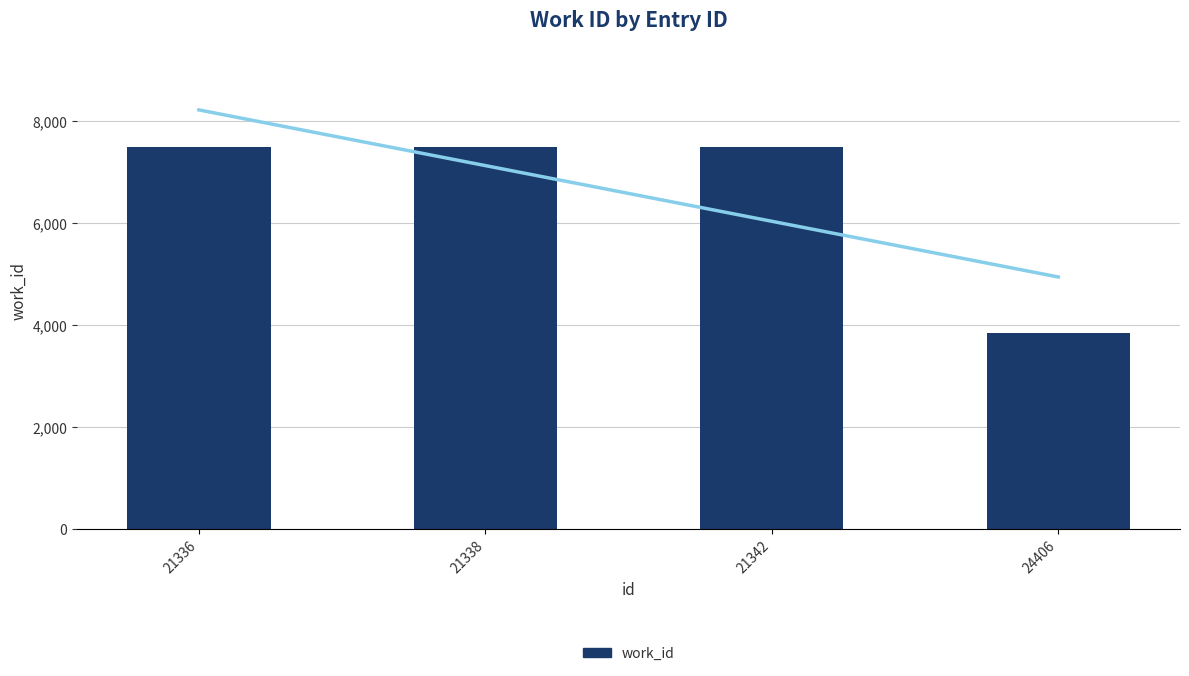

Does the chart contain stacked bars?

No